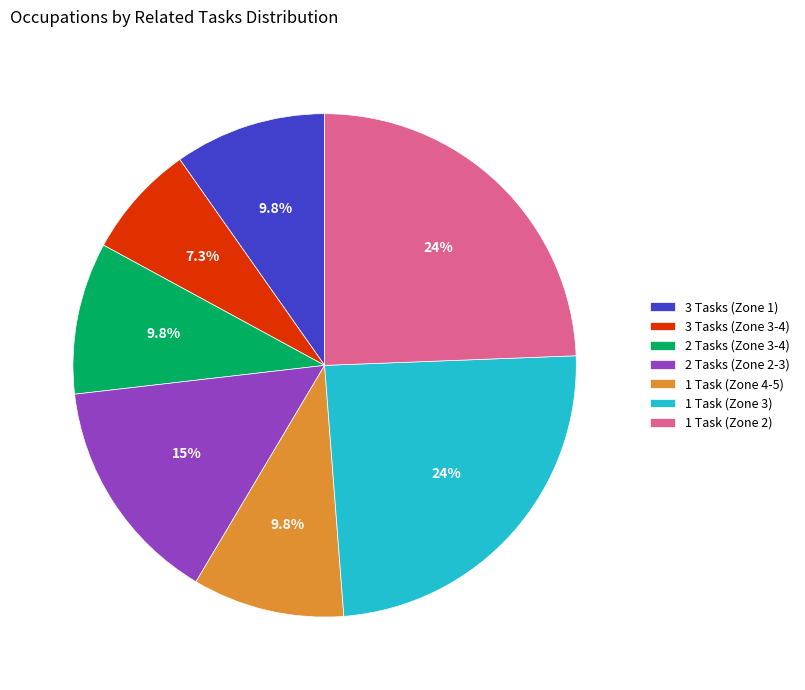

Does any single category account for the majority?

No